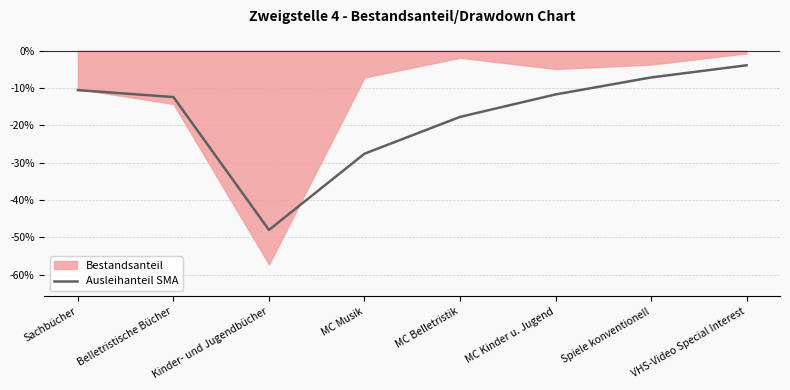

What is the difference between the values at VHS-Video Special Interest and MC Kinder u. Jugend?

7.8